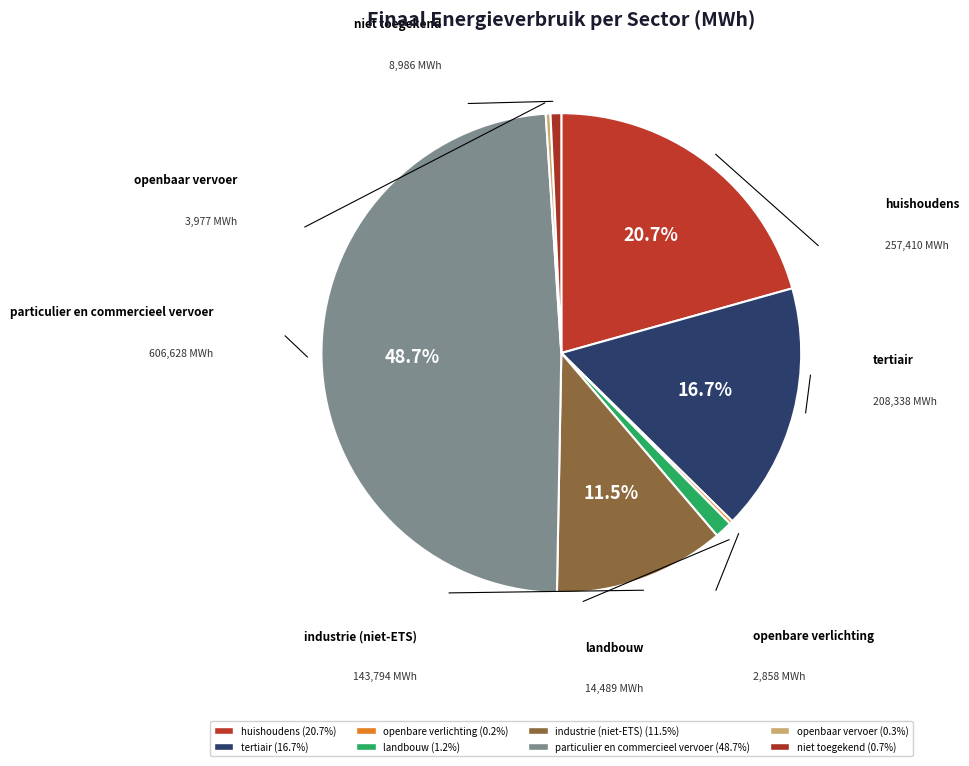

To the nearest percent, what is the combined percentage of particulier en commercieel vervoer and niet toegekend?

49%